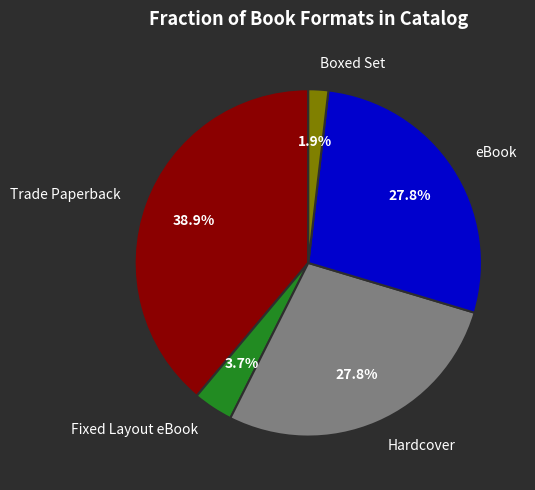

Count the number of slices in the pie.

5